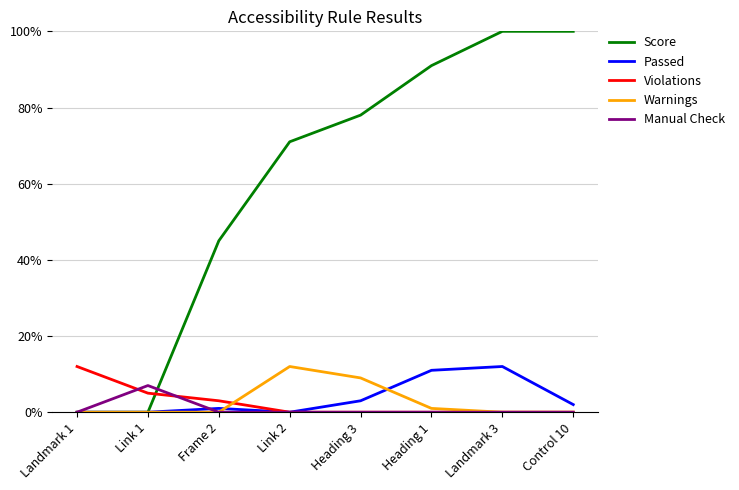

Does the chart have visible grid lines?

Yes